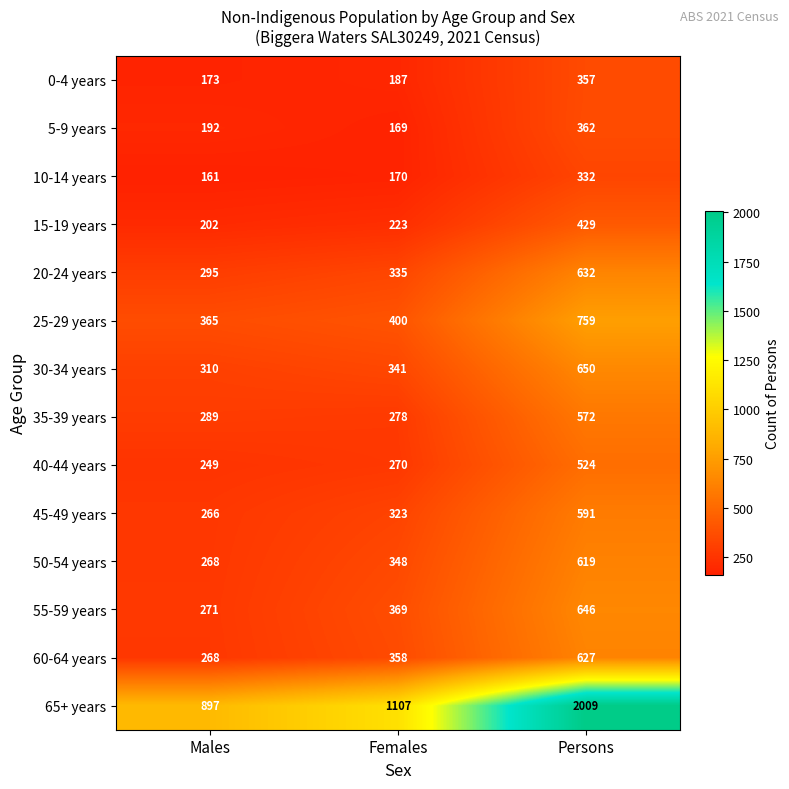

Which category has the lowest value across all series?

Males